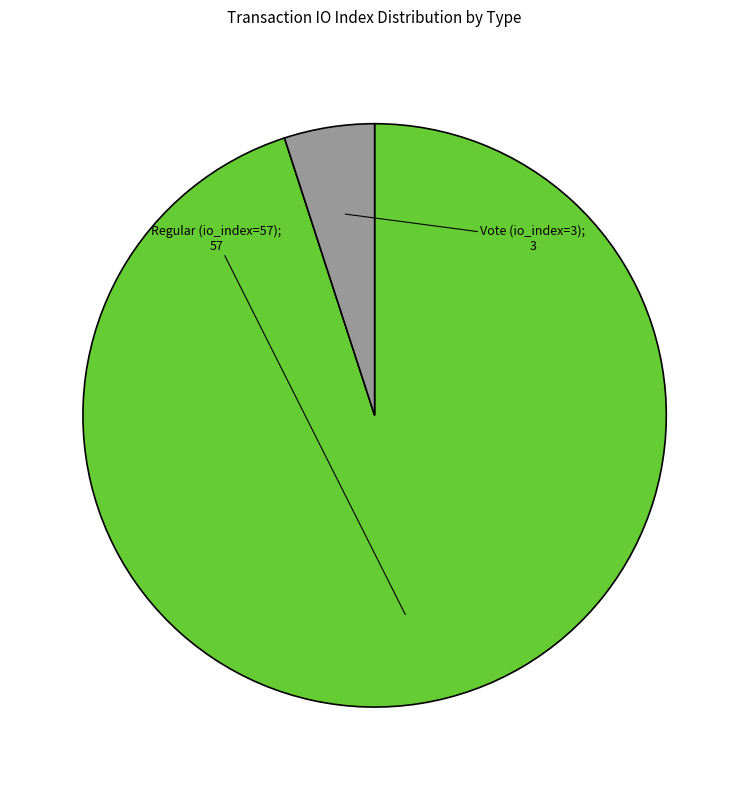

Does any single category account for the majority?

Yes